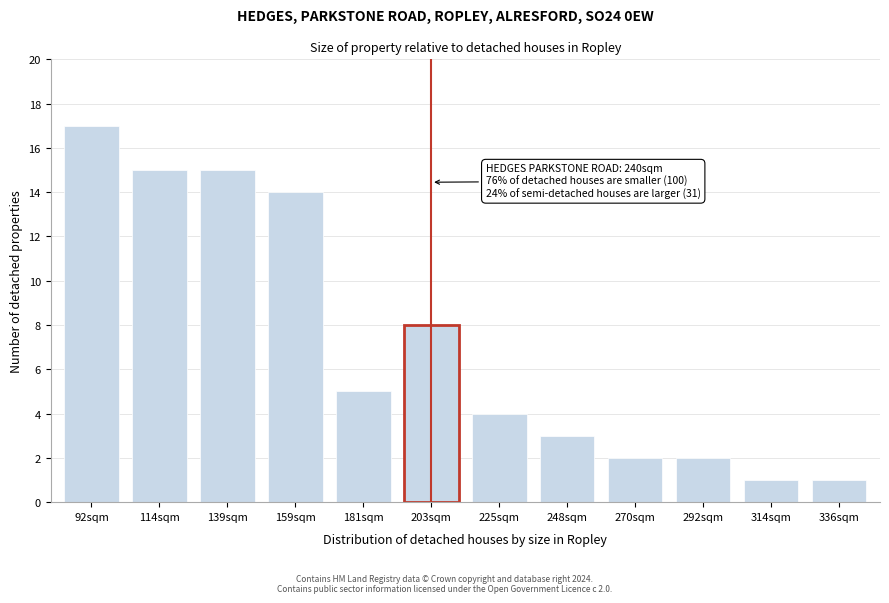

Reading left to right, transcribe all the data shown in this chart.

17	15	15	14	5	8	4	3	2	2	1	1